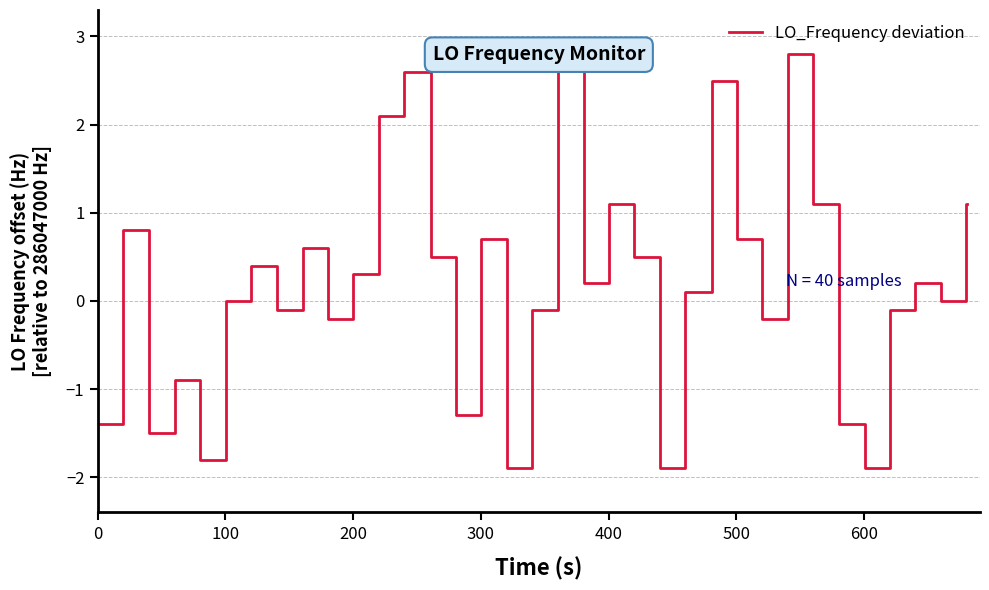

What is the greatest value displayed?

2.8